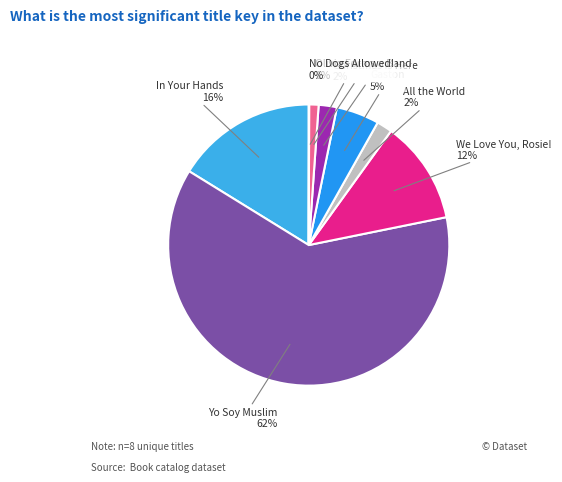

To the nearest percent, what portion does Gaston represent?

5%